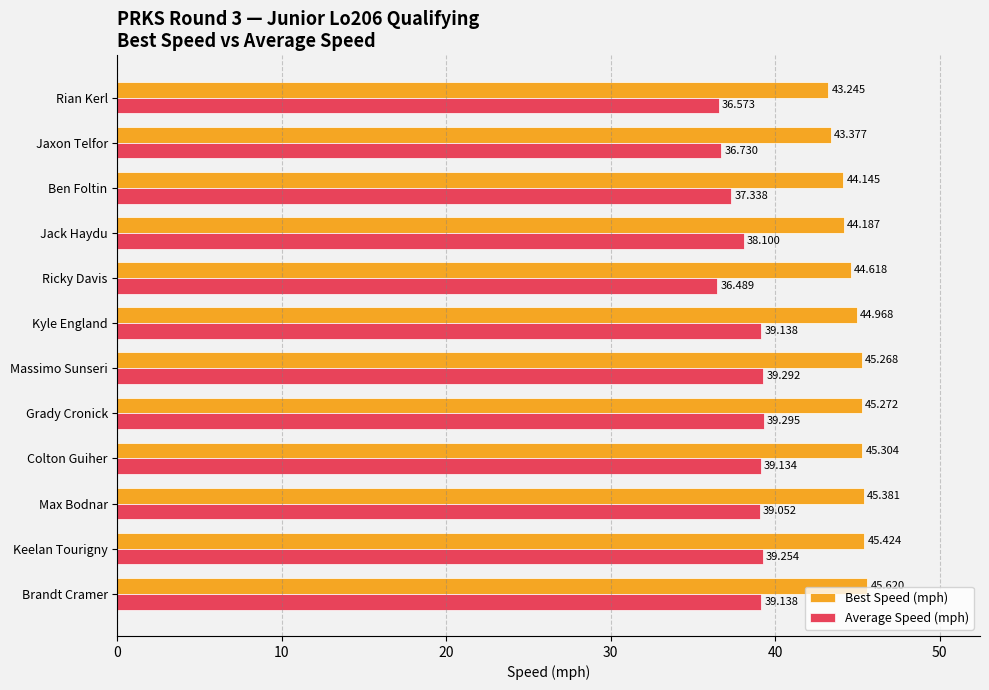

At which label is Best Speed (mph) closest to 44?

Ben Foltin